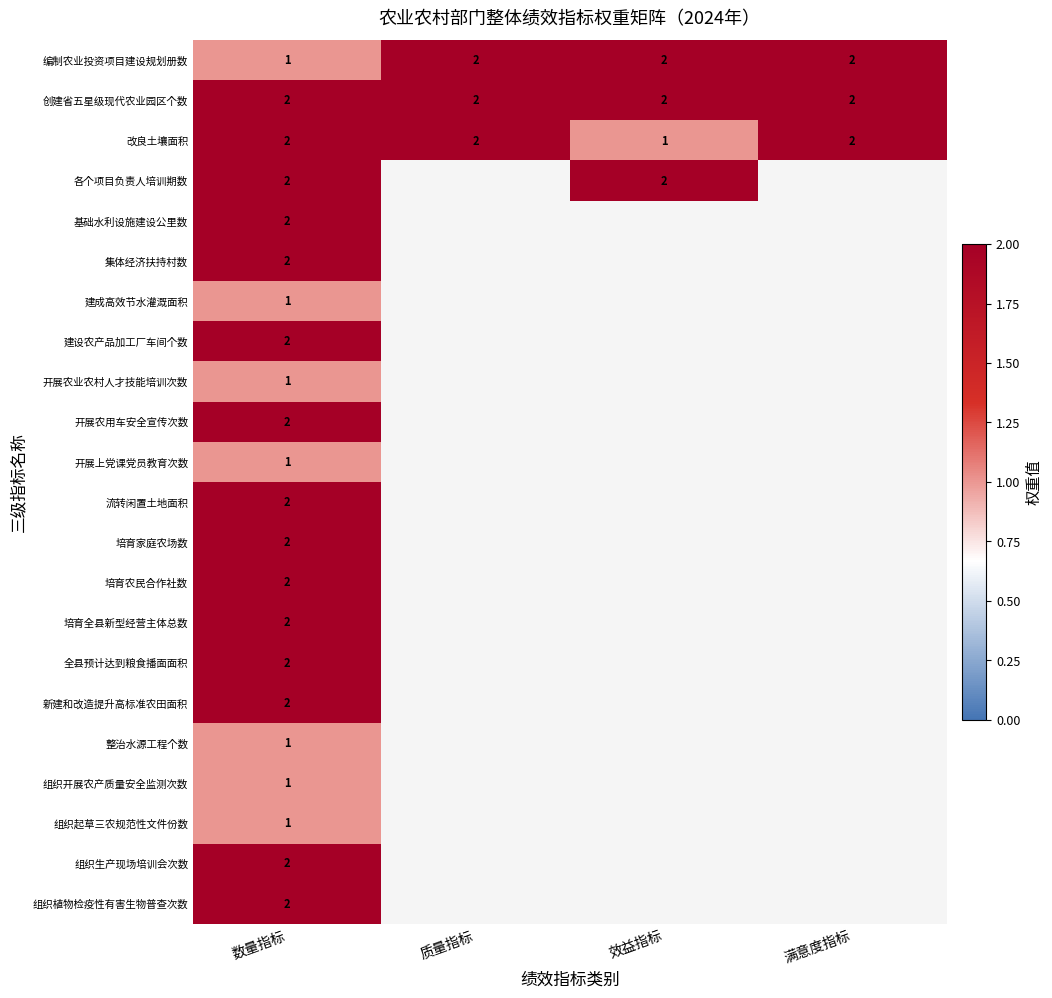

Is the value of 各个项目负责人培训期数 at 效益指标 greater than the value of 开展上党课党员教育次数 at 数量指标?

Yes